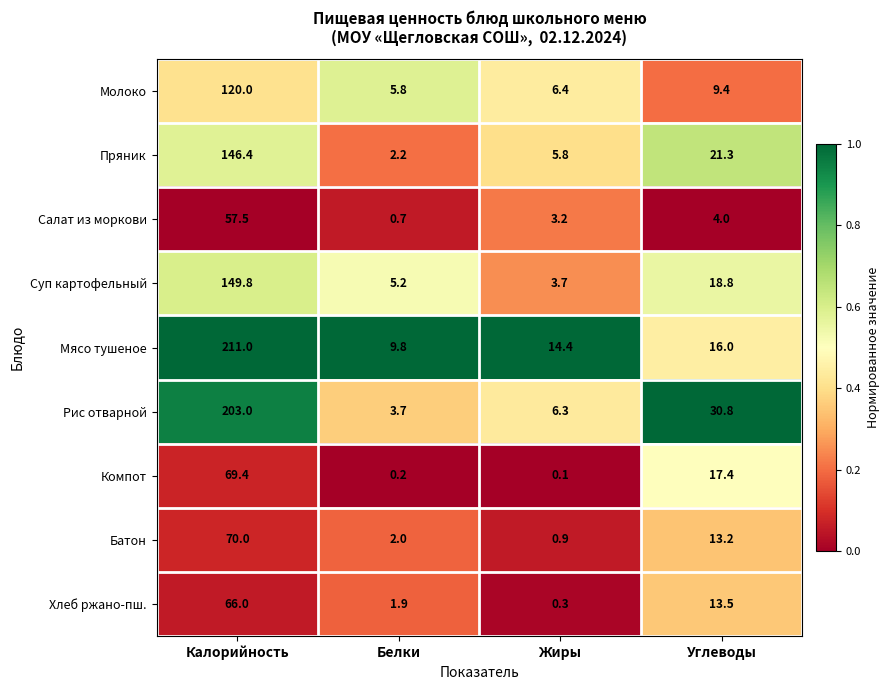

At how many categories does at least one series exceed 0?

4